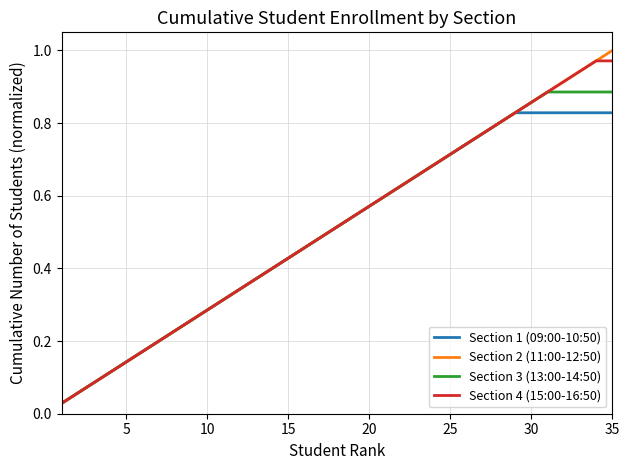

Which series has the largest range (max minus min)?

Section 2 (11:00-12:50)